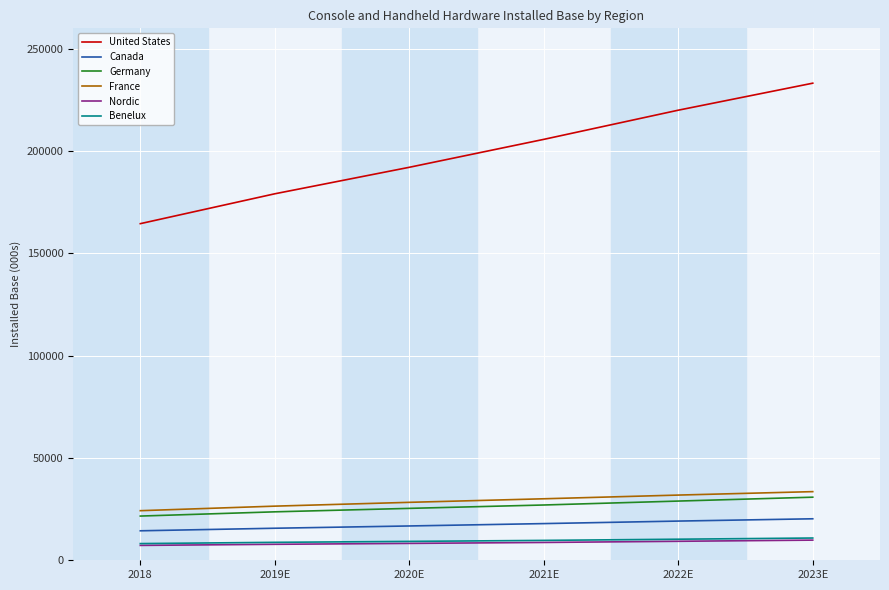

Is the value of Nordic at 2023E greater than the value of Canada at 2021E?

No